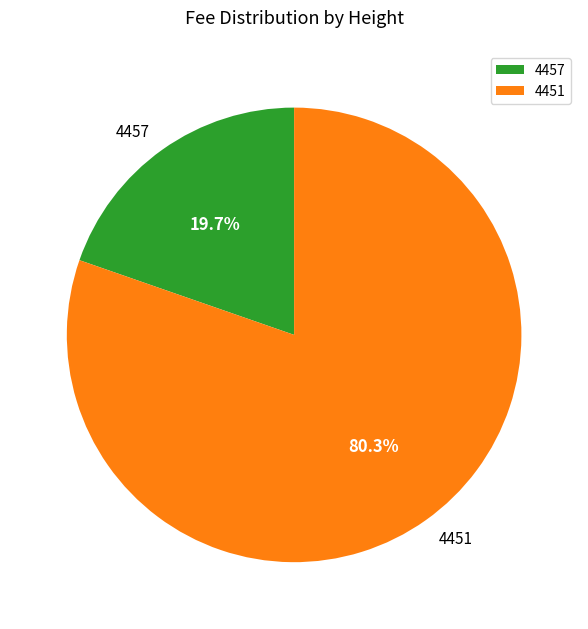

What percentage do 4457 and 4451 together represent?

100.0%